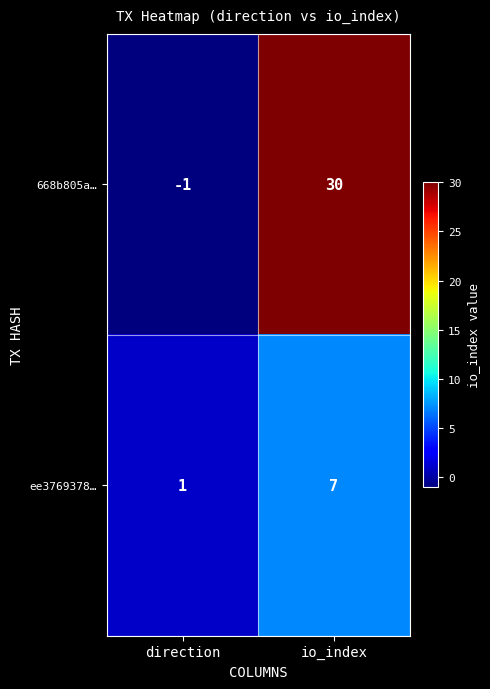

At which category is the sum across all series the highest?

io_index